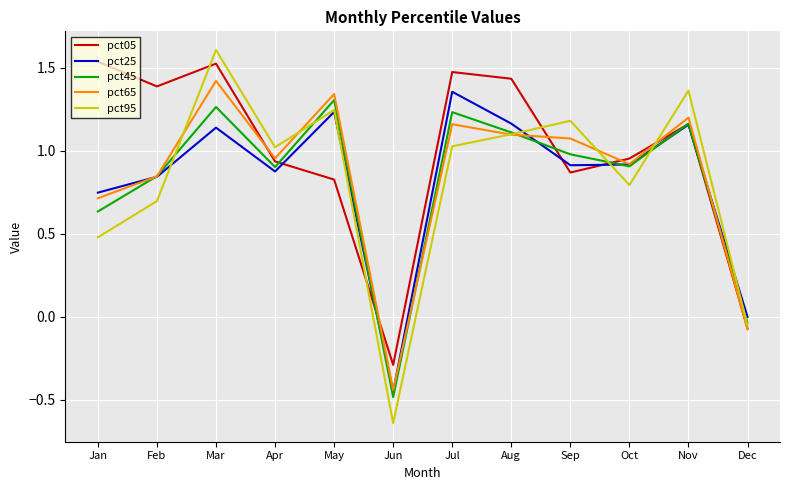

Which series has the largest total across all categories?

pct05